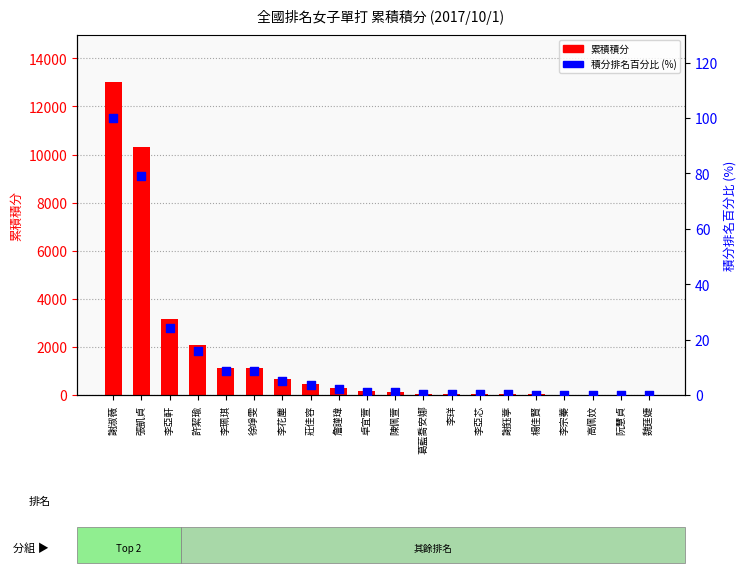

What are all the series names shown in the legend?

累積積分, 積分排名百分比